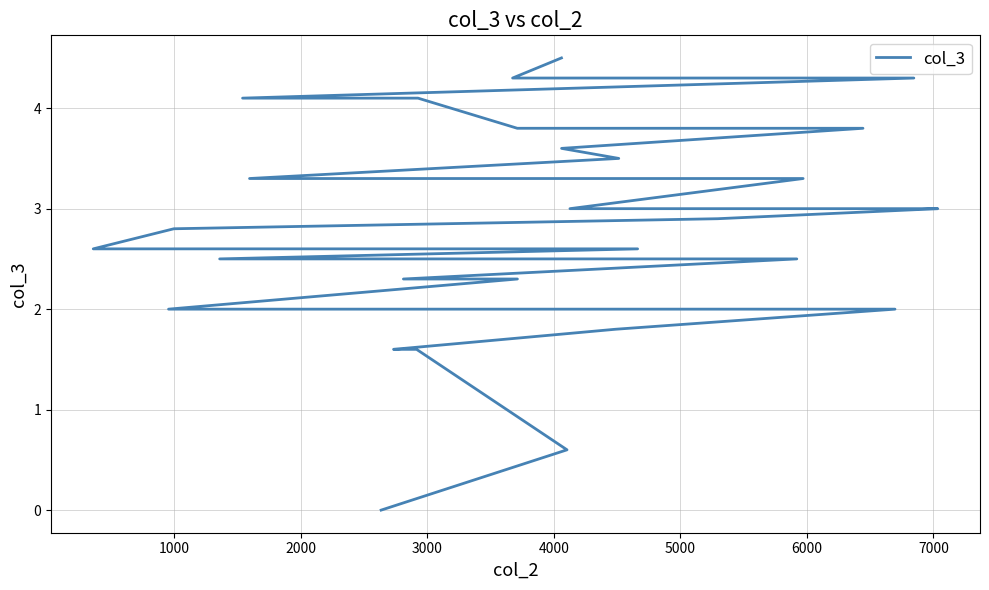

How many data points does each series have?

35